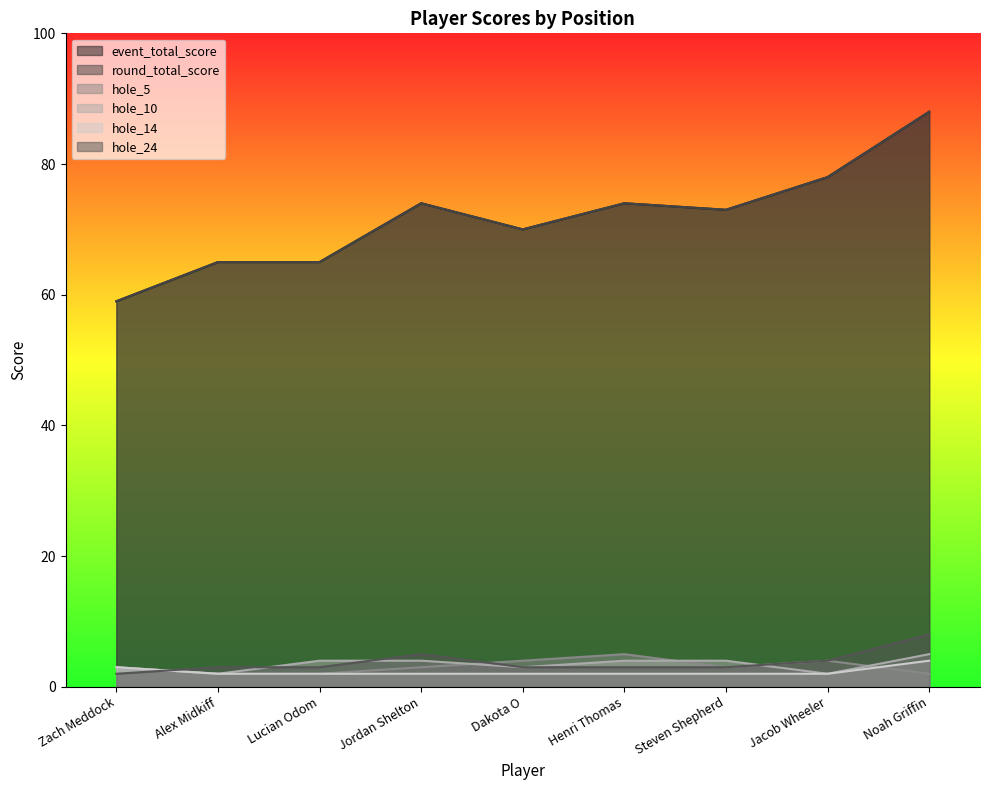

In hole_10, how many points are lower than both neighbors (excluding endpoints)?

3